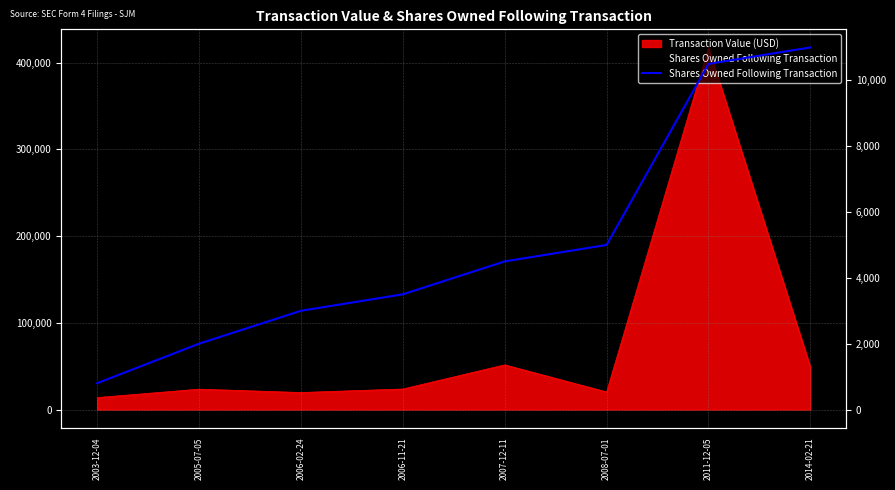

Does the chart display data point markers on the line(s)?

No